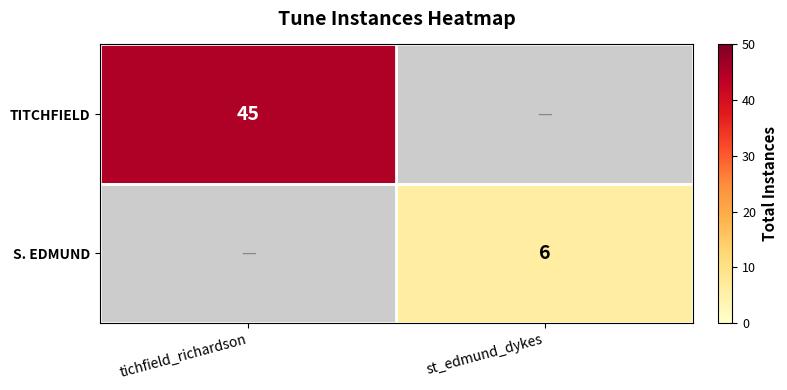

What is the total value across all series at st_edmund_dykes?

6